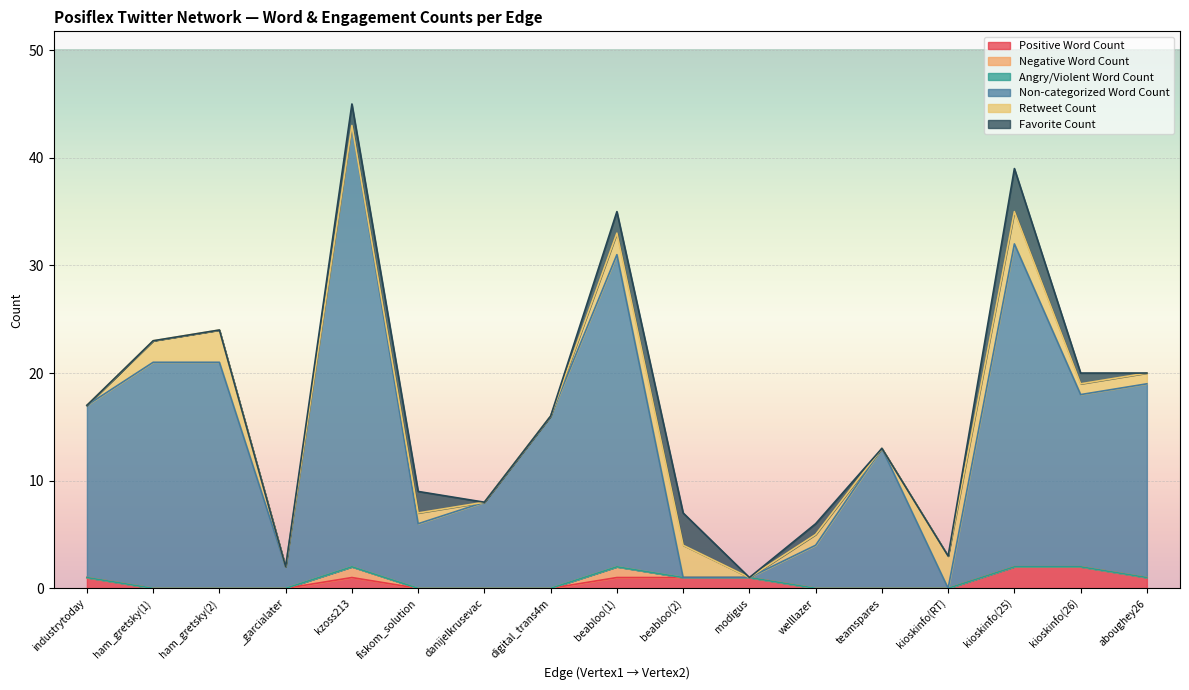

How many positive values does the Retweet Count series have?

10